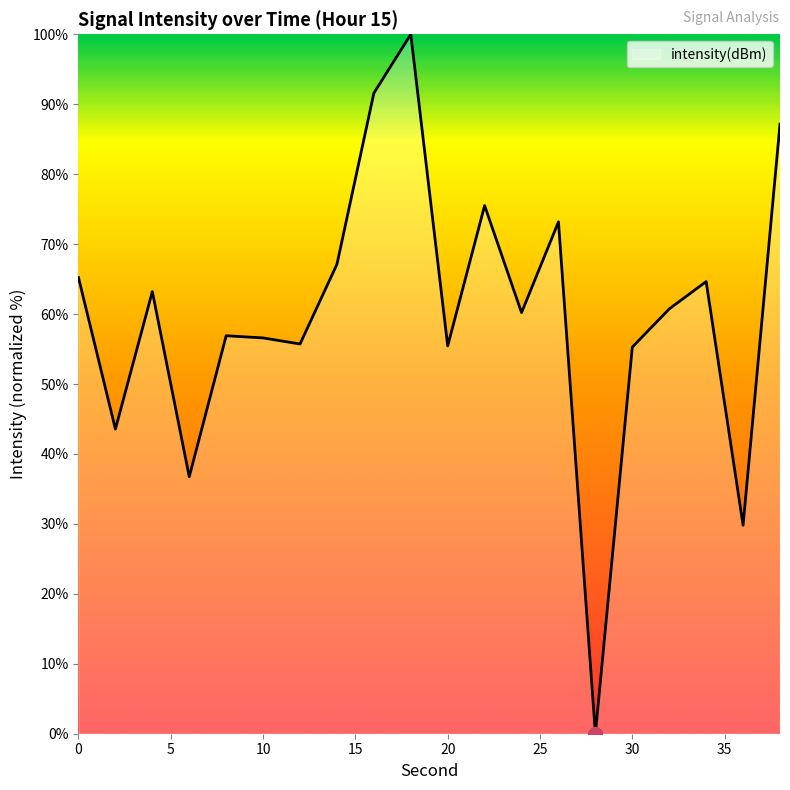

What is the difference between the maximum and minimum values?

100.0